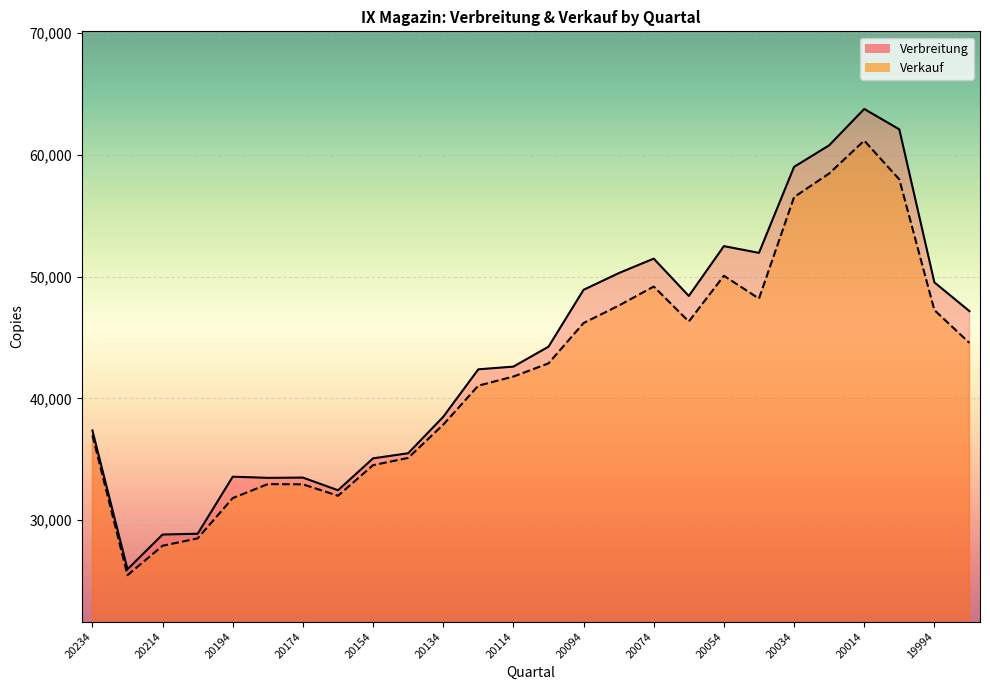

The Verbreitung series shows 25951 at 20224. True or false?

True